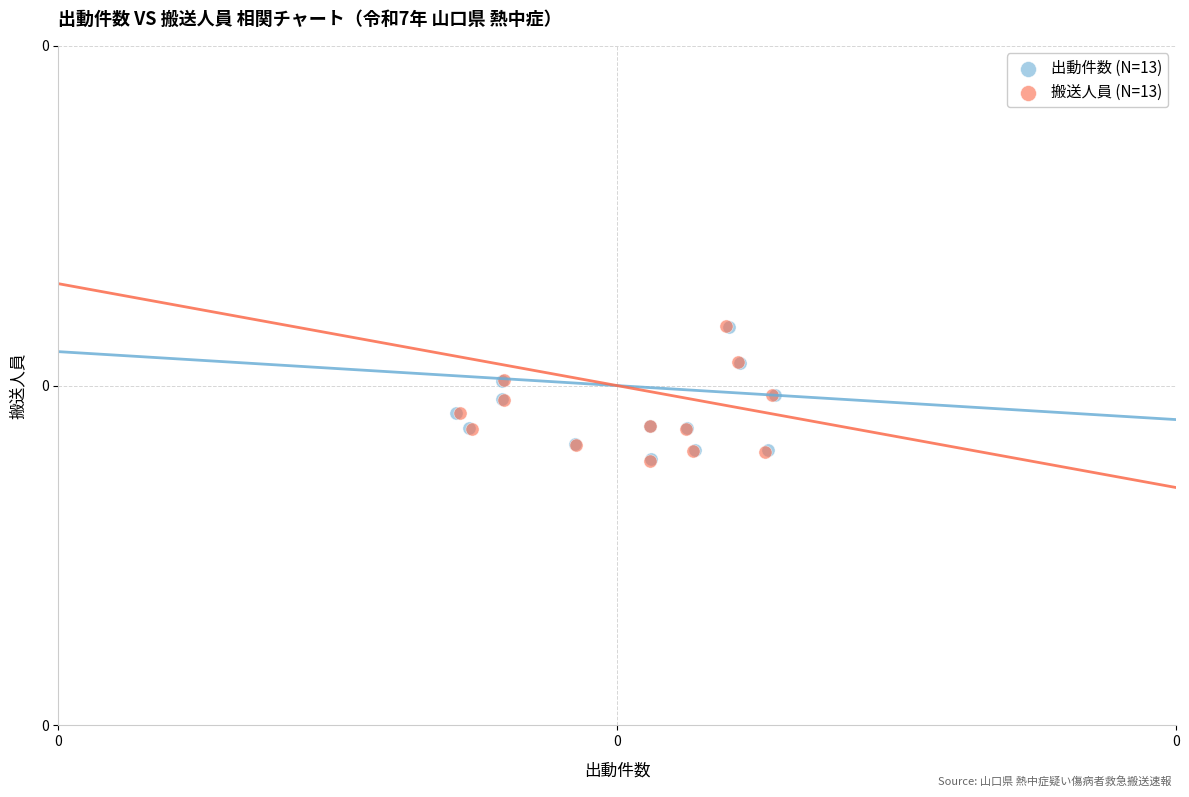

What are all the series names shown in the legend?

出動件数 (N=13), 搬送人員 (N=13)